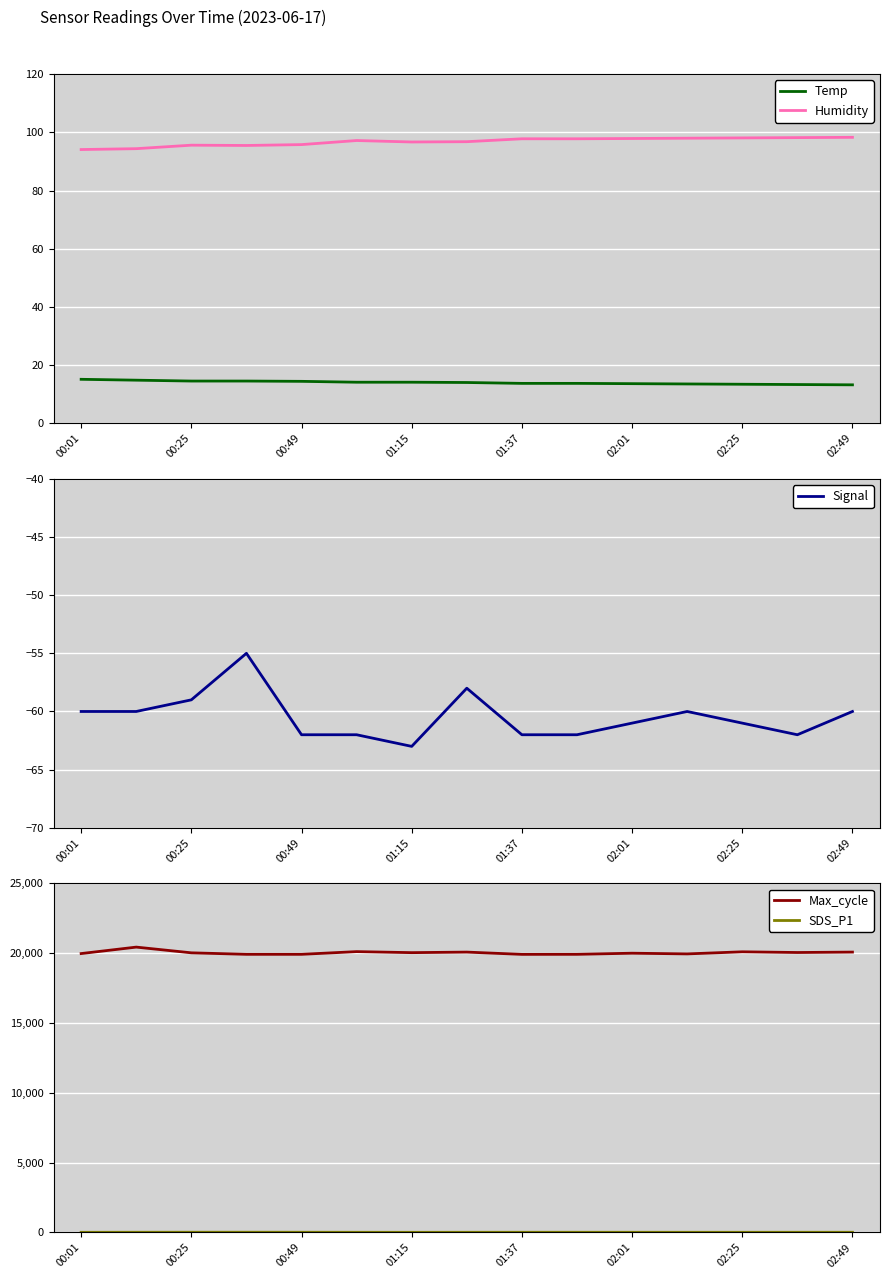

The Temp series shows 21.2 at 00:49. True or false?

False